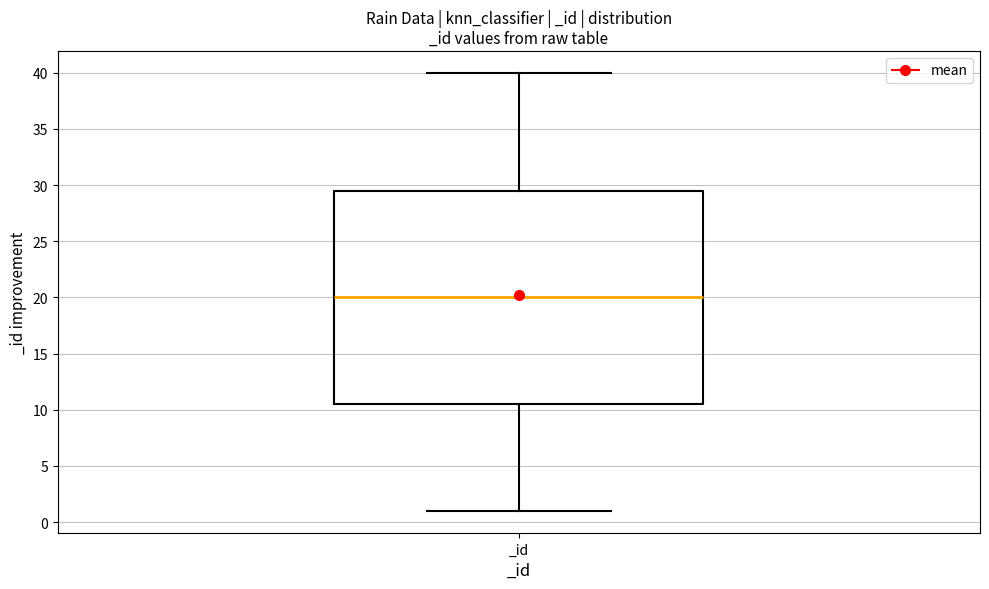

Transcribe this box plot: give where the median line is, the range the box spans, and where the two whiskers end, as read against the y-axis. The values are not printed on the chart, so give them approximately, as read against the axis.

median 20.0, box 10.5 to 29.5, whiskers 1.0 to 40.0